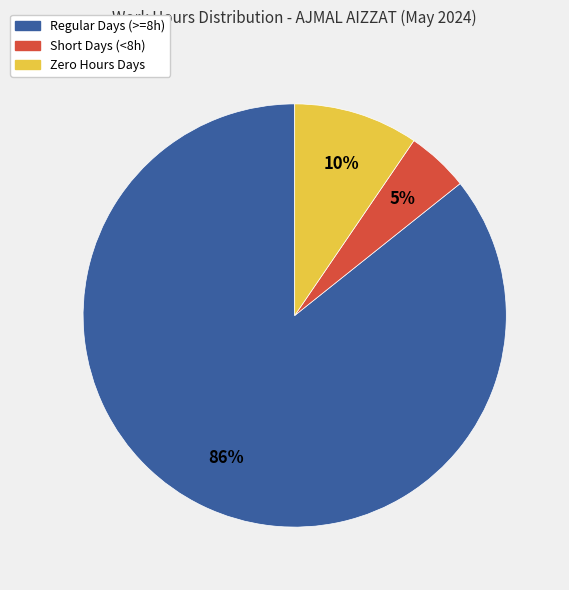

How many segments does this pie chart have?

3